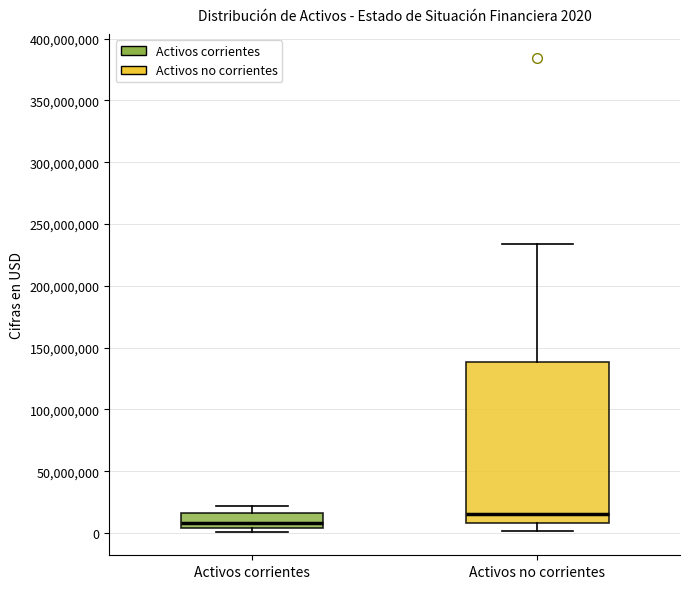

Which box has the lowest median line?

Activos corrientes